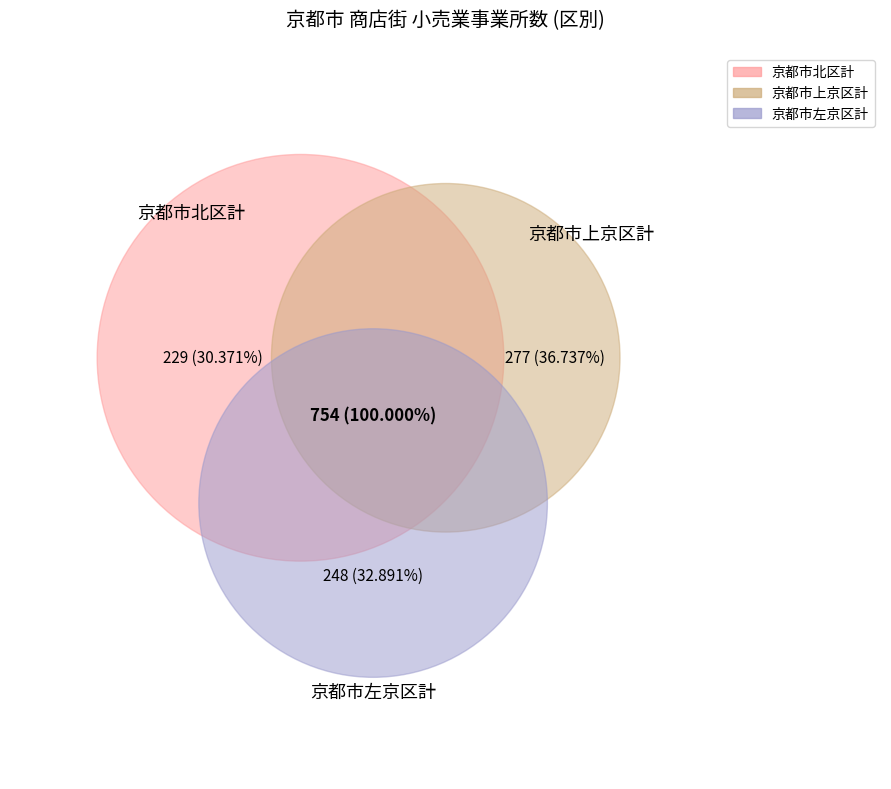

What is the largest slice in the pie chart?

京都市上京区計